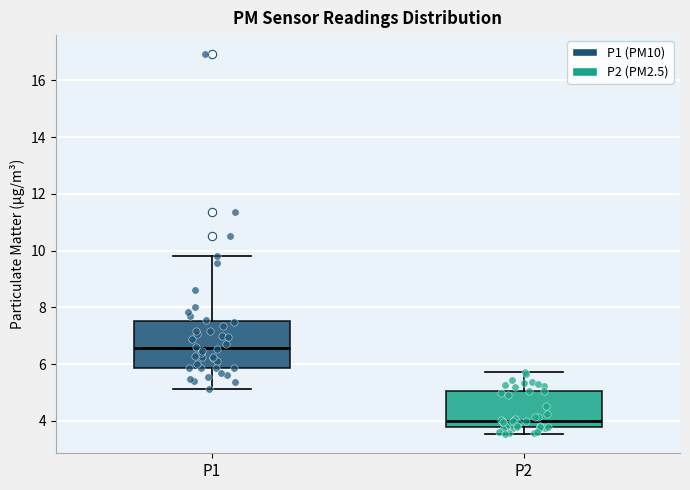

Where does the median line of the box for P1 sit on the y-axis? The values are not printed on the chart, so give them approximately, as read against the axis.

6.6